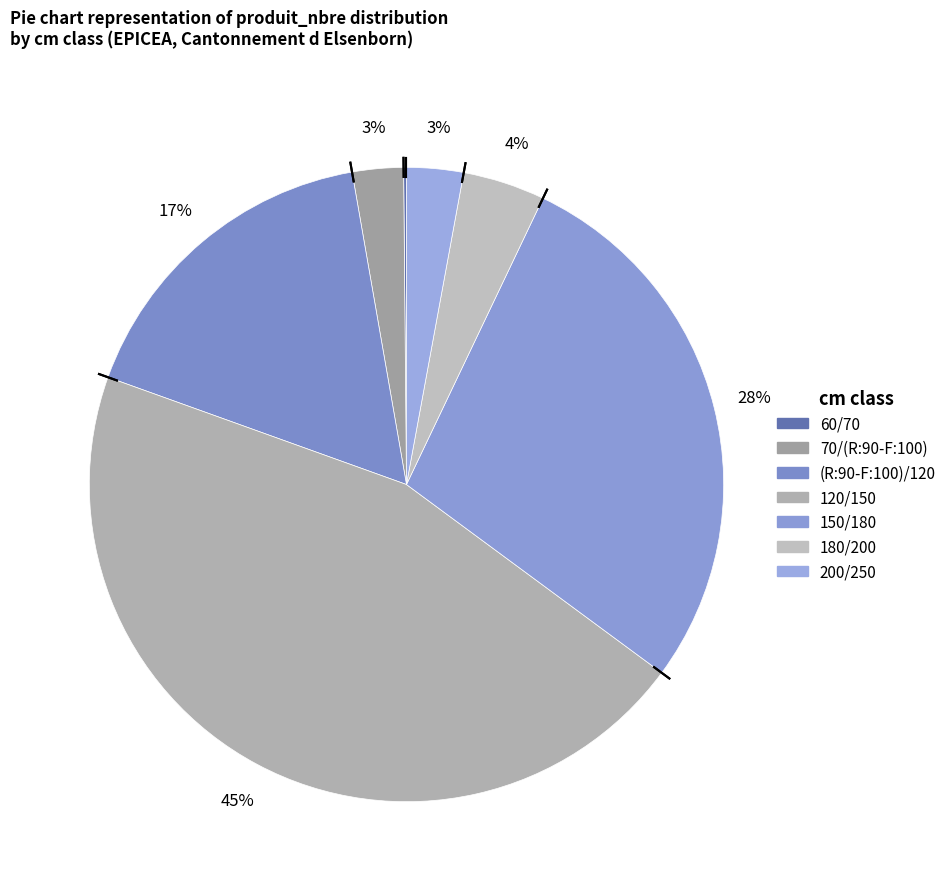

To the nearest percent, what portion does 150/180 represent?

28%